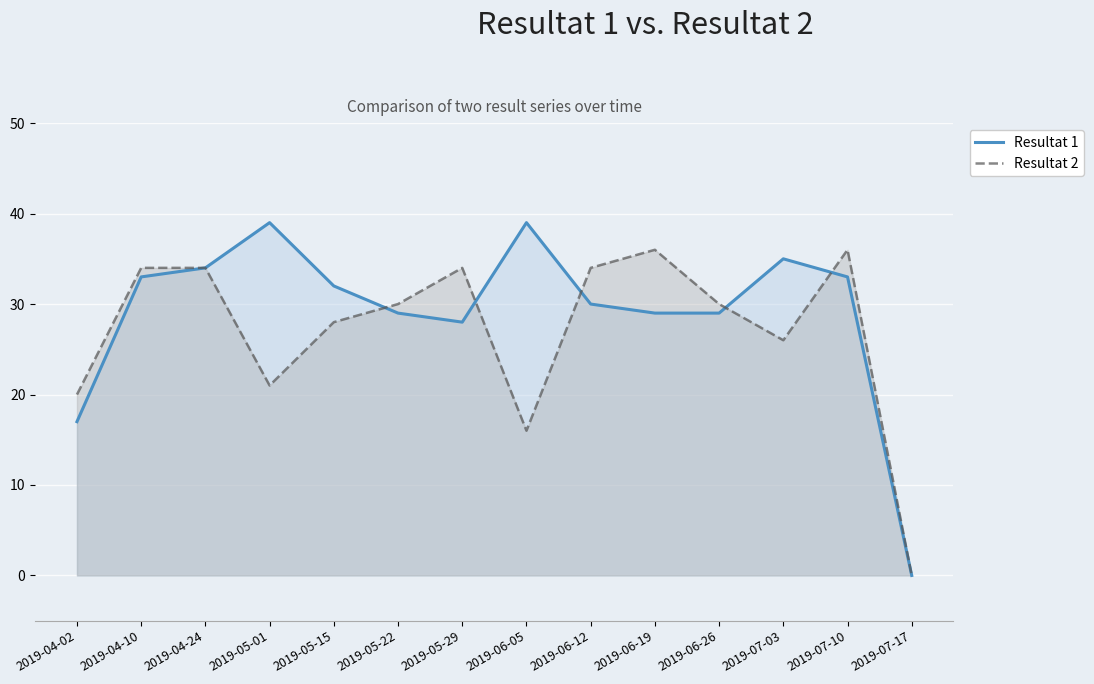

Is it true that Resultat 1 equals 45 at 2019-04-24?

False